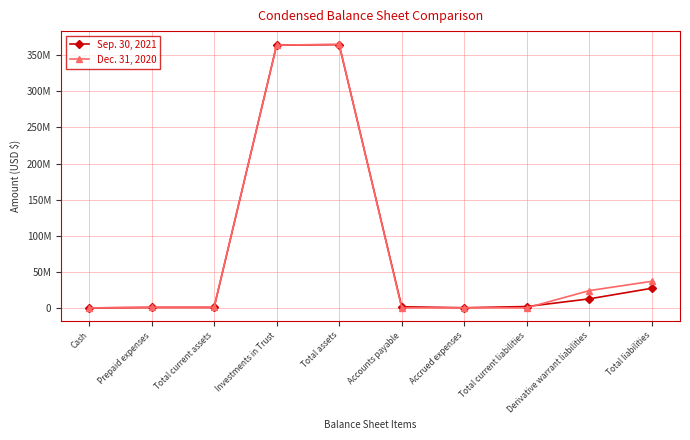

At which category does the chart reach its peak across all series?

Total assets